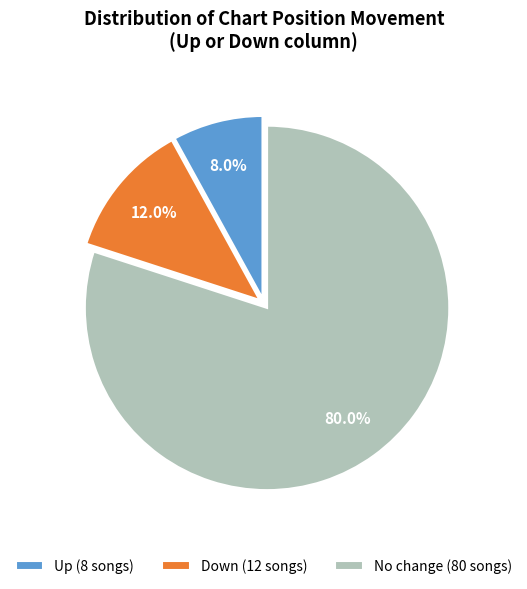

To the nearest percent, what is the average slice percentage?

33%